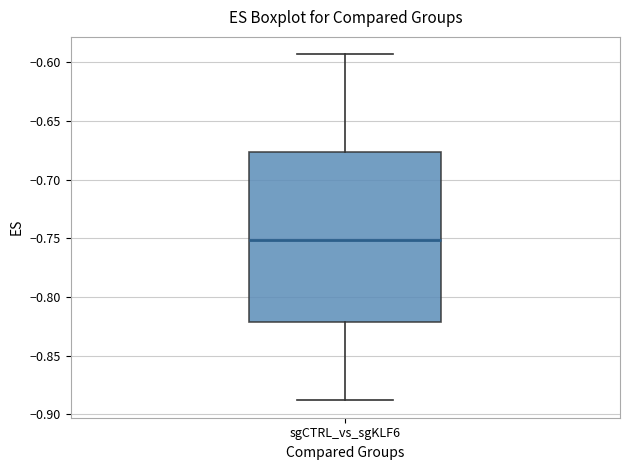

Read this box plot against the y-axis: the position of the median line, the range covered by the box, and the ends of both whiskers. The values are not printed on the chart, so give them approximately, as read against the axis.

median -0.750, box -0.820 to -0.675, whiskers -0.890 to -0.595